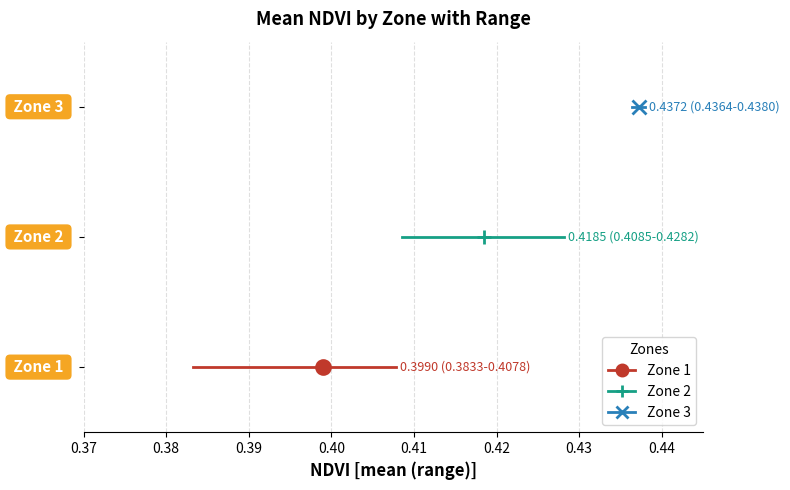

How many distinct data groups are displayed?

3